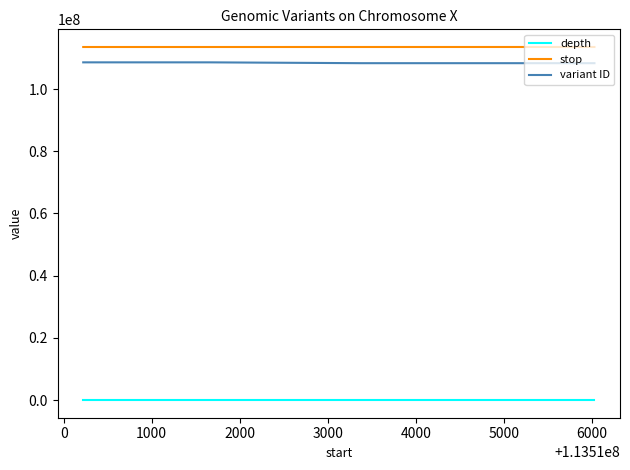

What is the lowest value of the variant ID series?

108310684